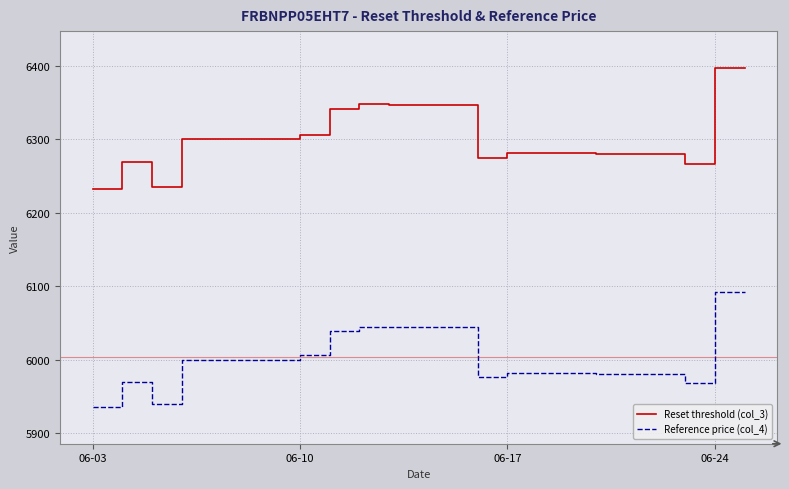

How many distinct data groups are displayed?

2